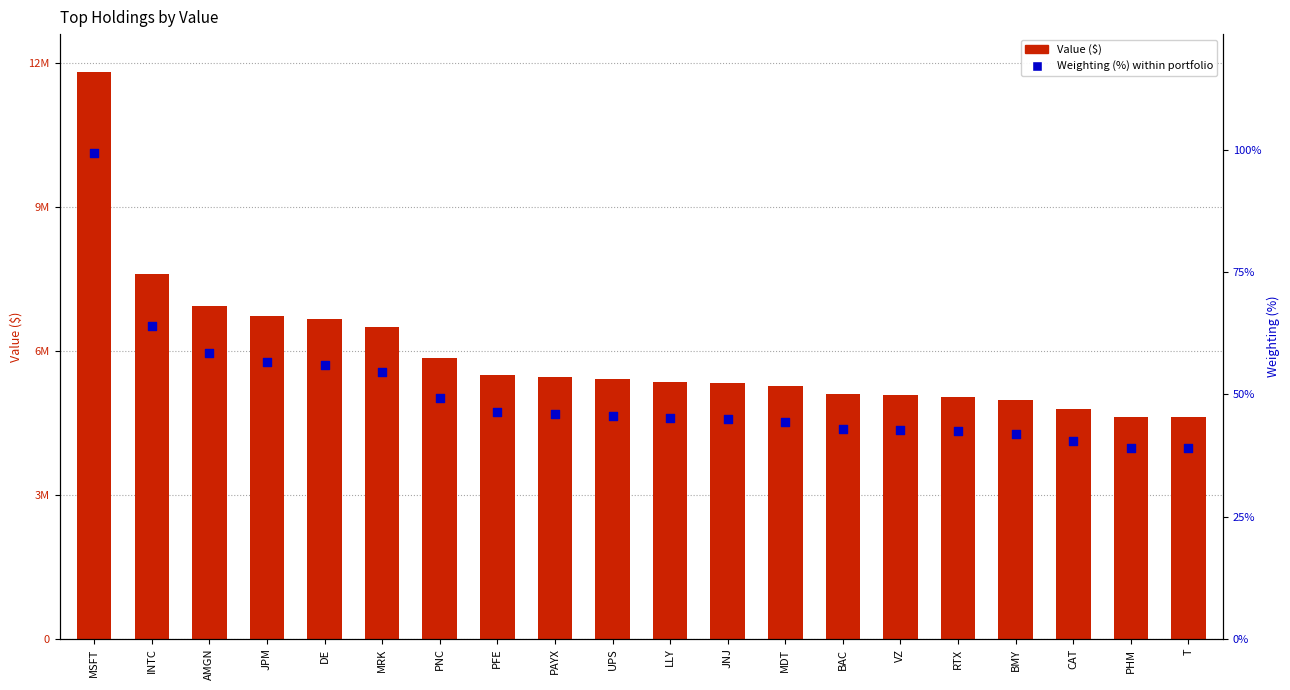

Which series has the widest spread of Y values?

Value ($)